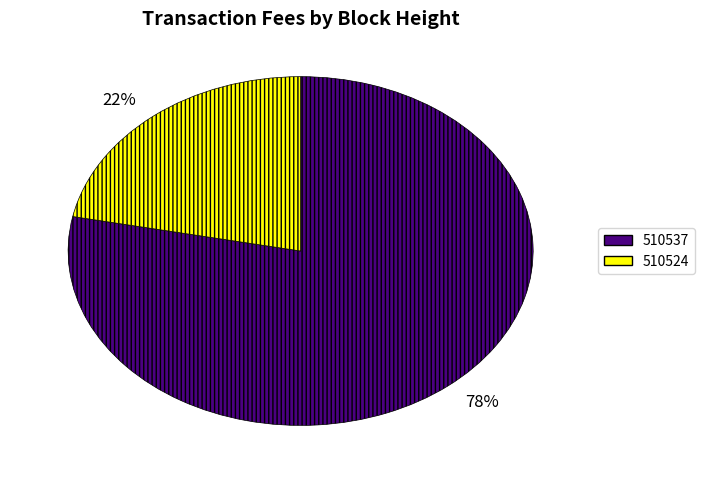

Is the sum of 78% and 22% greater than half?

Yes